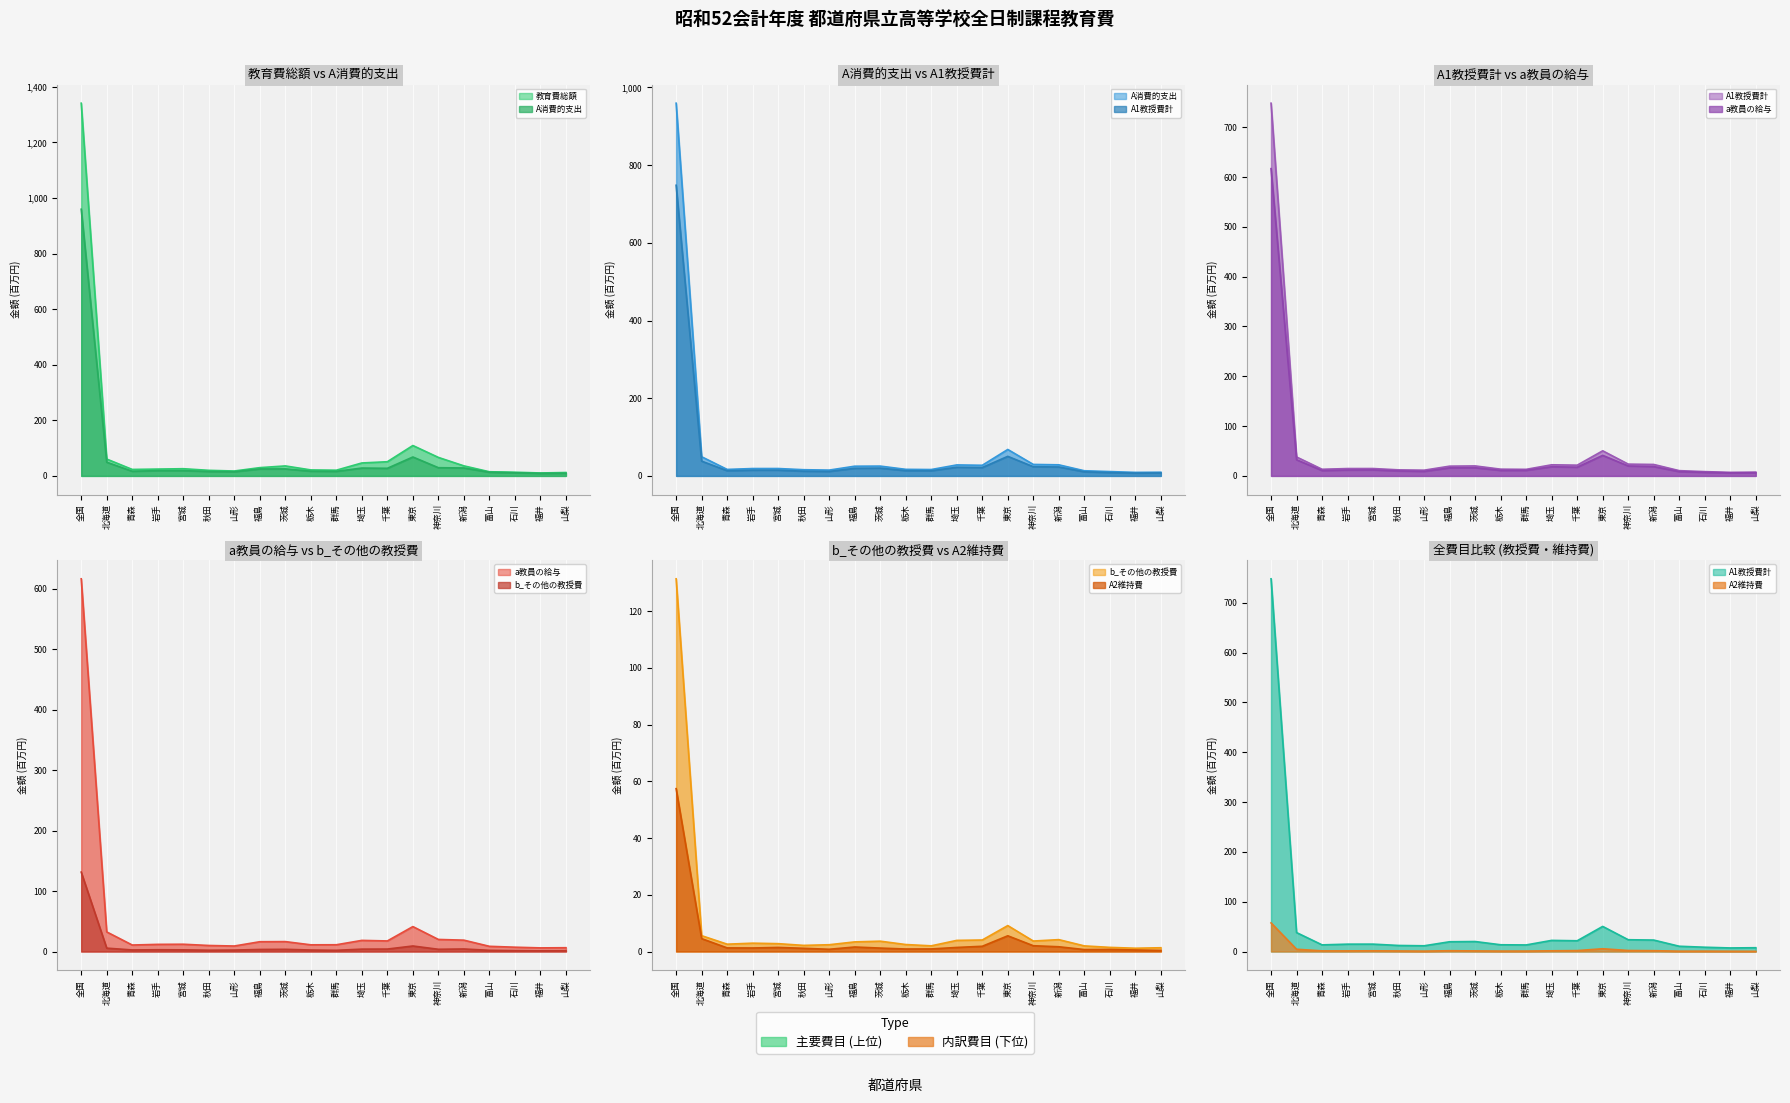

True or false: 教育費総額 and A1教授費計 cross at least once.

False